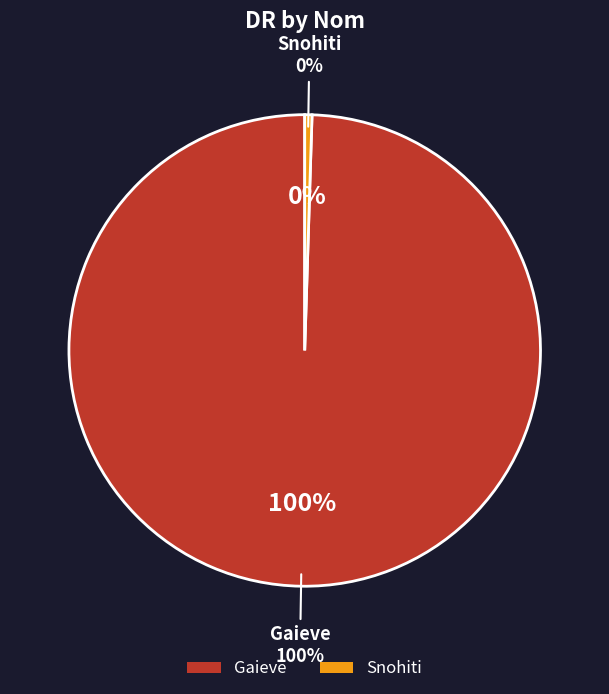

Rank the categories by value from highest to lowest.

Gaieve, Snohiti